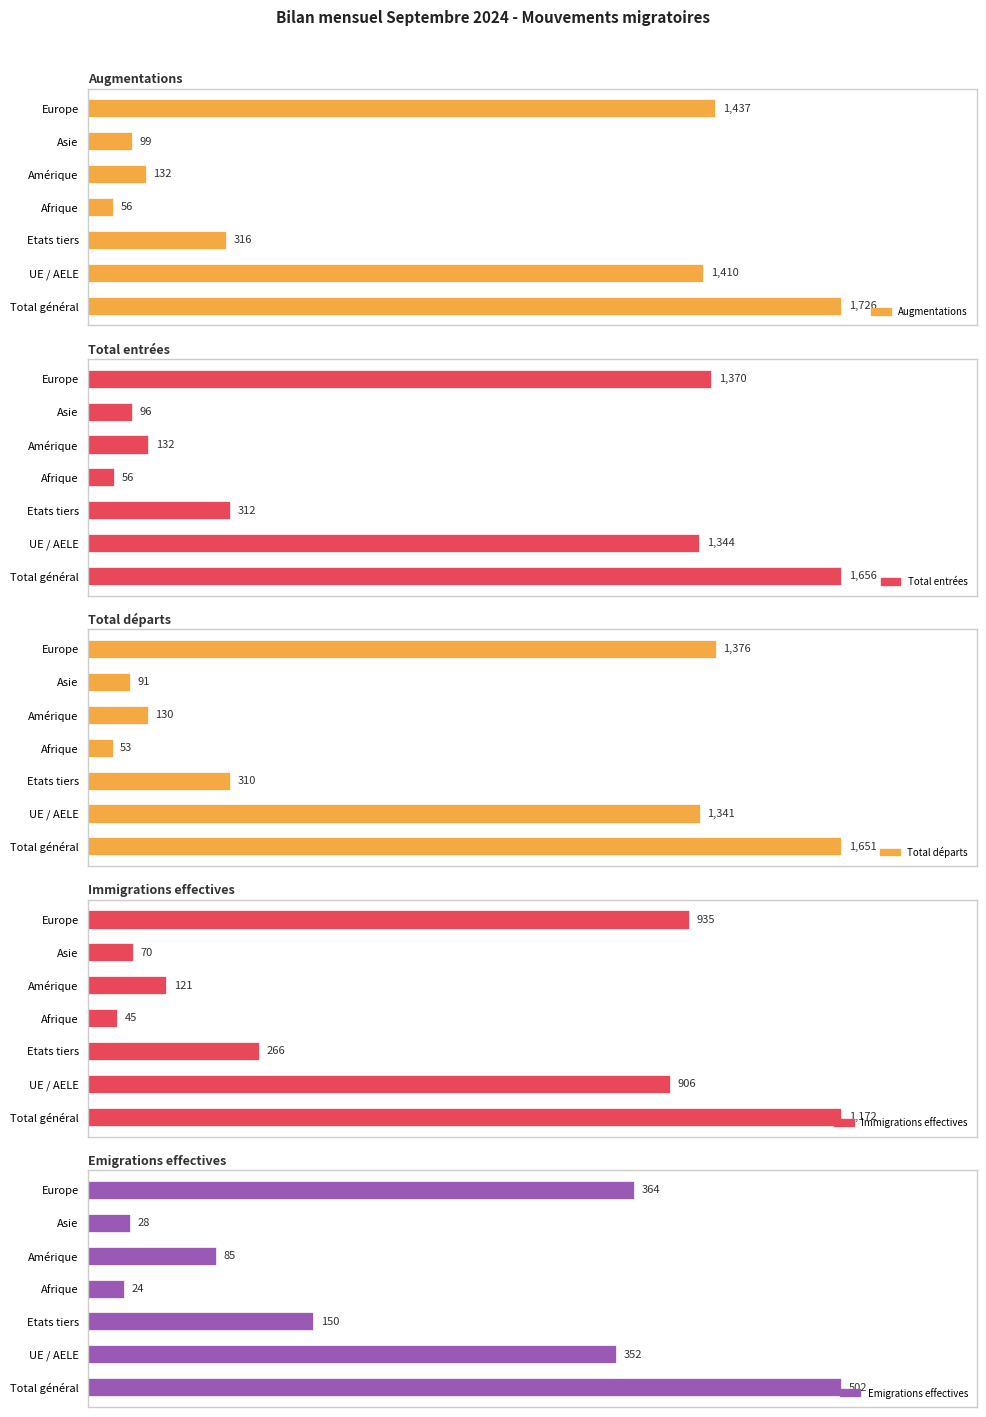

Is the value of Emigrations effectives at Europe greater than the value of Total départs at Total général?

No